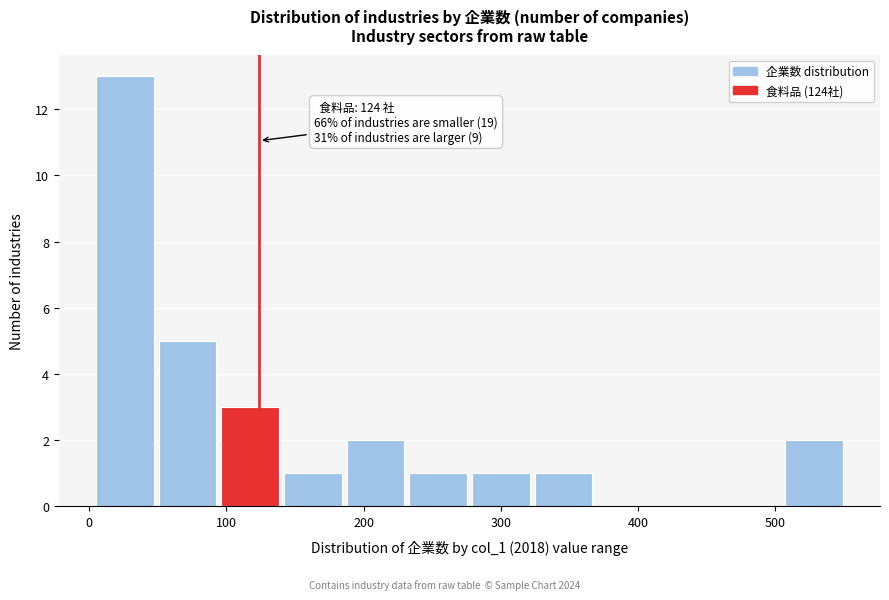

Which range on the x-axis has the tallest bar?

10 to 50